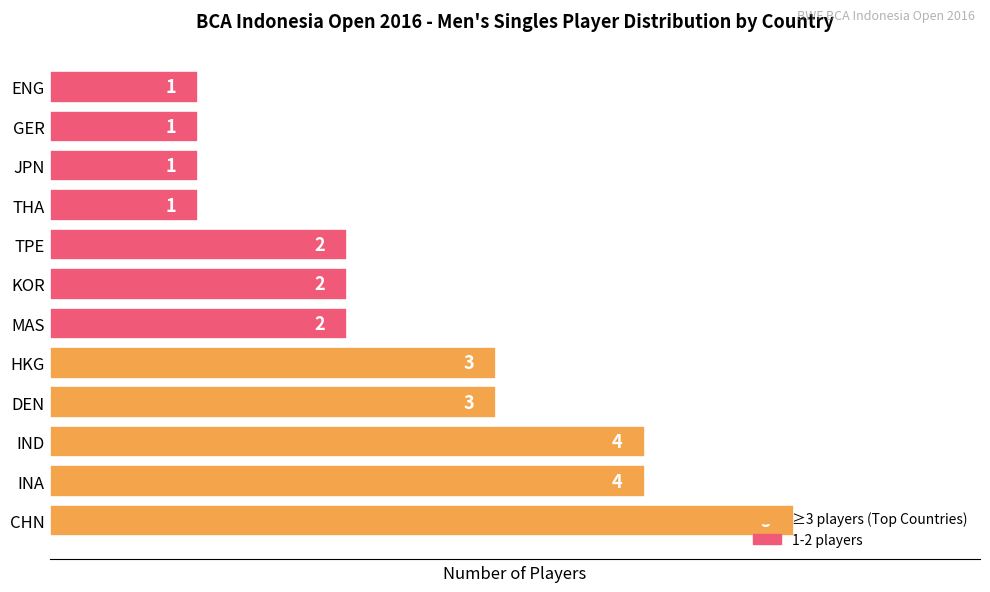

The value at MAS is 2. True or false?

True